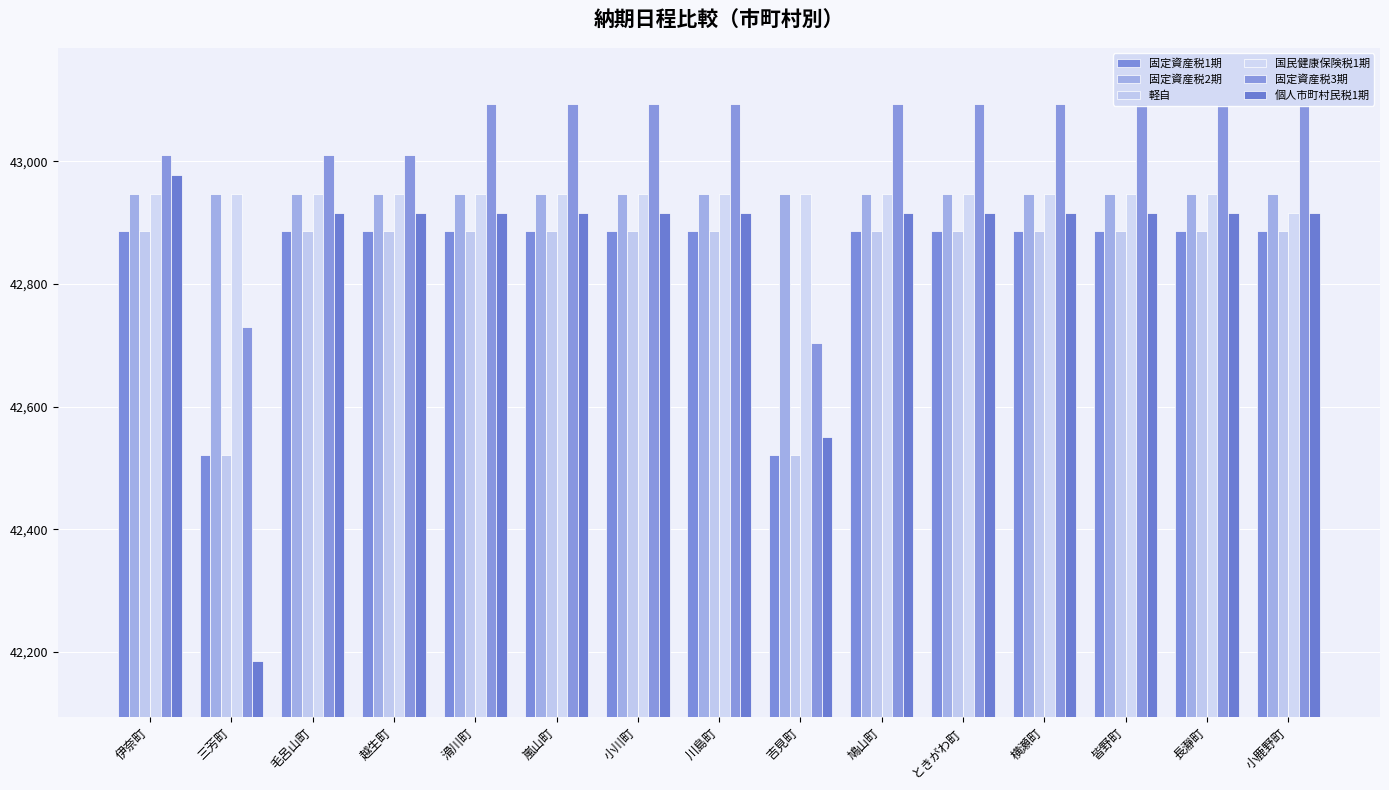

Reading left to right, transcribe all the data shown in this chart.

固定資産税1期: 42886	42521	42886	42886	42886	42886	42886	42886	42521	42886	42886	42886	42886	42886	42886
固定資産税2期: 42947	42947	42947	42947	42947	42947	42947	42947	42947	42947	42947	42947	42947	42947	42947
軽自: 42886	42521	42886	42886	42886	42886	42886	42886	42521	42886	42886	42886	42886	42886	42886
国民健康保険税1期: 42947	42947	42947	42947	42947	42947	42947	42947	42947	42947	42947	42947	42947	42947	42916
固定資産税3期: 43010	42730	43010	43010	43094	43094	43094	43094	42704	43094	43094	43094	43094	43094	43094
個人市町村民税1期: 42978	42185	42916	42916	42916	42916	42916	42916	42551	42916	42916	42916	42916	42916	42916